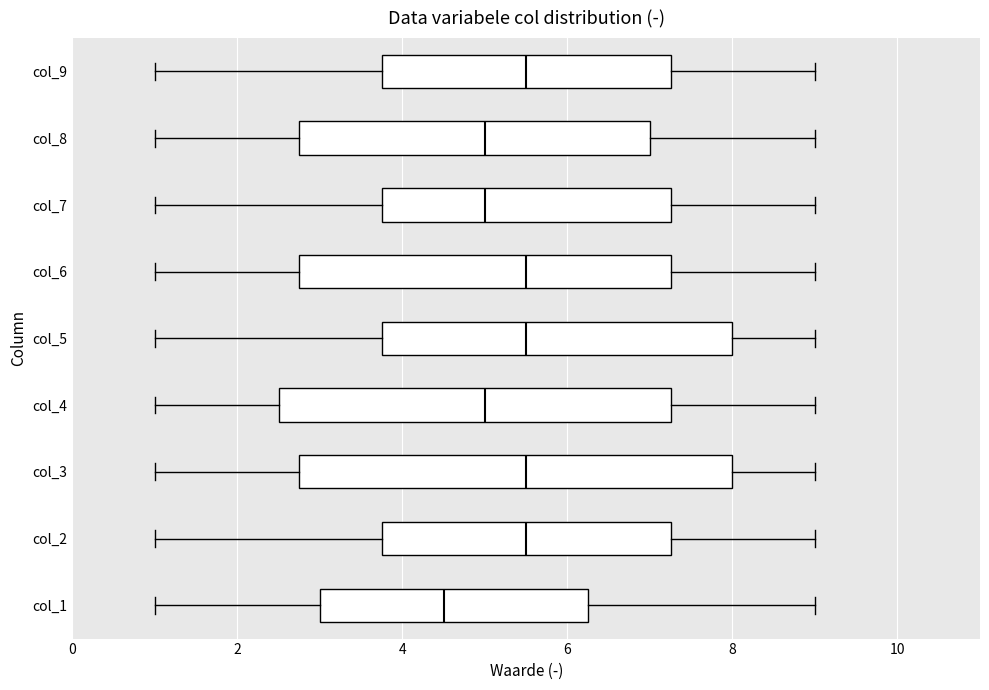

Which box is the widest, from its left edge to its right edge?

col_3